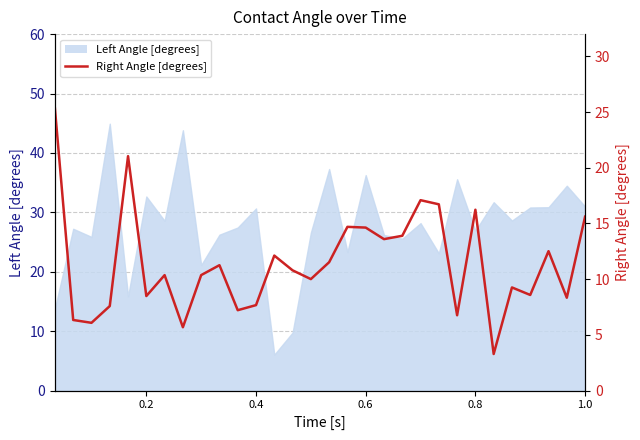

How many data points does each series have?

30